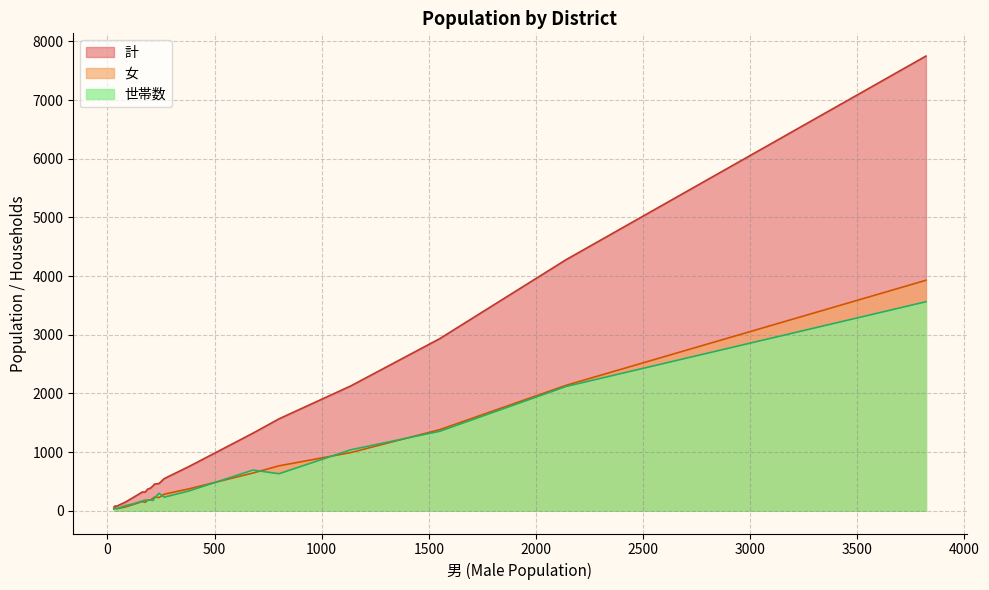

Between 東新町 and 北外山入鹿新田, which is larger?

東新町